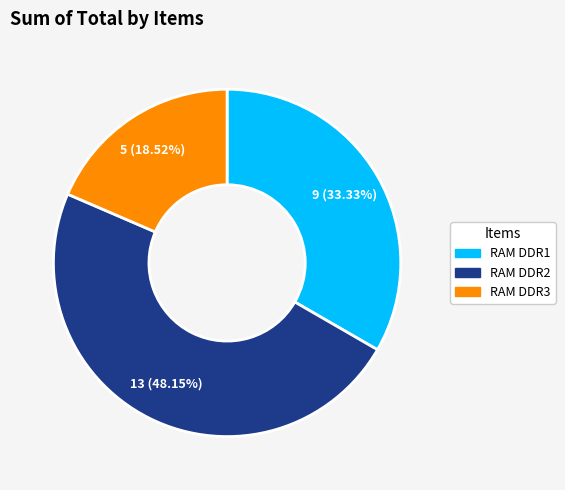

Between RAM DDR2 and RAM DDR1, which is larger?

RAM DDR2